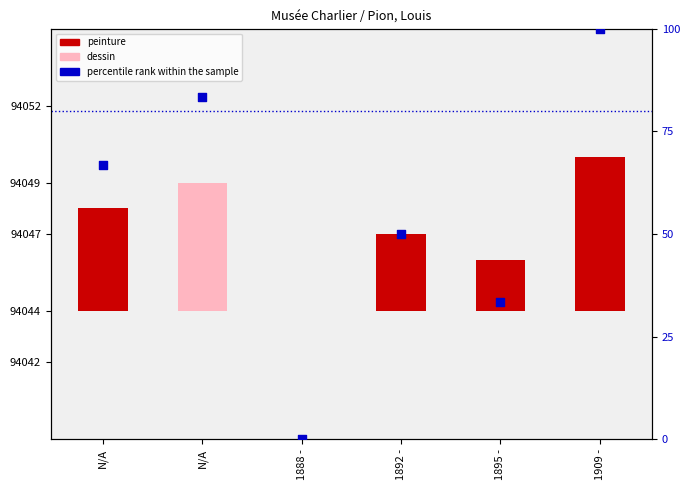

Which has a higher value, 1892 - or 1895 -?

1892 -